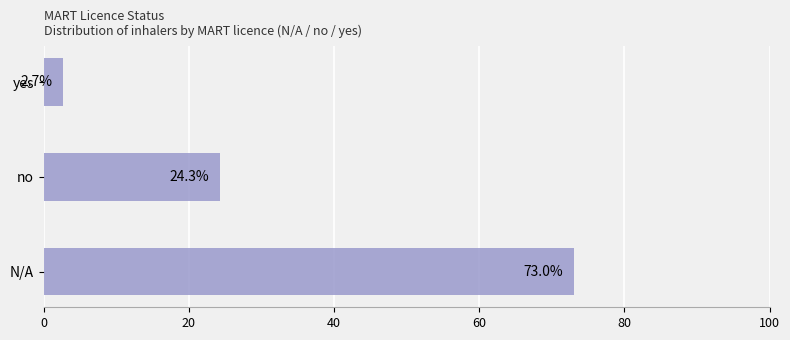

What is the greatest value displayed?

73.0